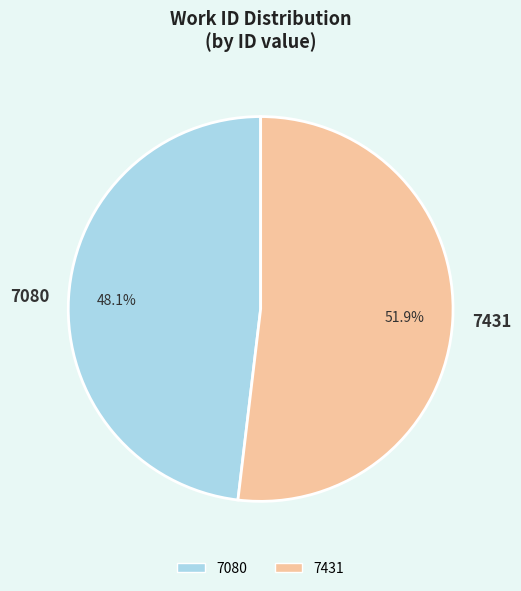

What is the total percentage of 7080 and 7431?

100.0%